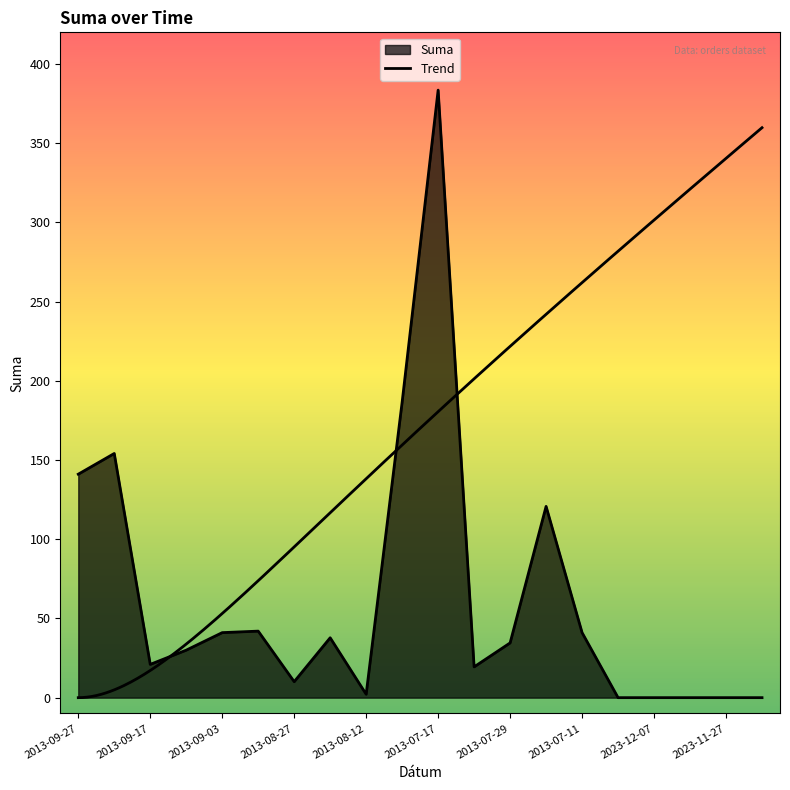

What is the difference between the values at 2023-11-28 and 2013-08-21?

37.8